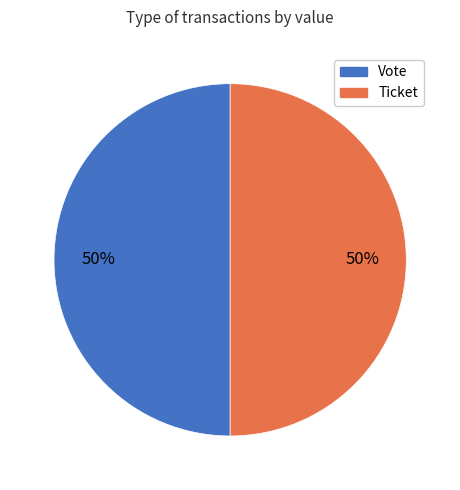

To the nearest percent, what is the combined percentage of Ticket and Vote?

100%